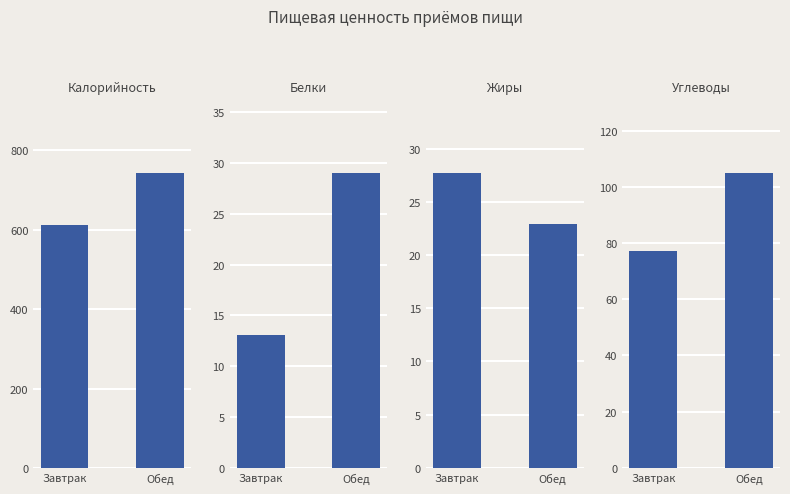

Rank the series at Обед from lowest to highest value.

Жиры, Белки, Углеводы, Калорийность